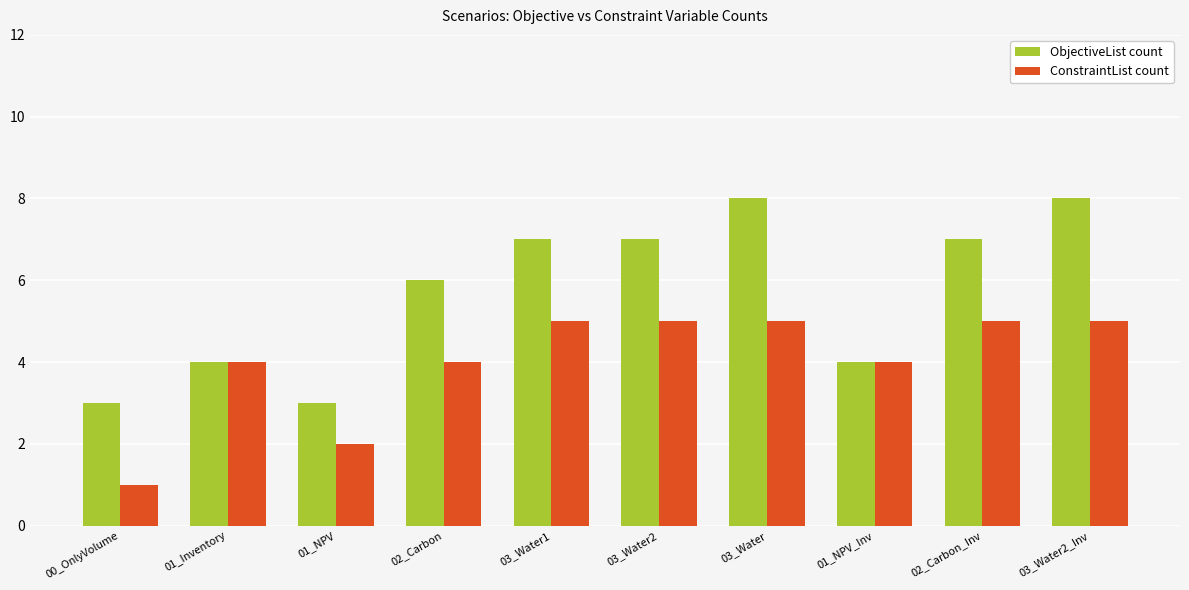

Which series has the largest total across all categories?

ObjectiveList count